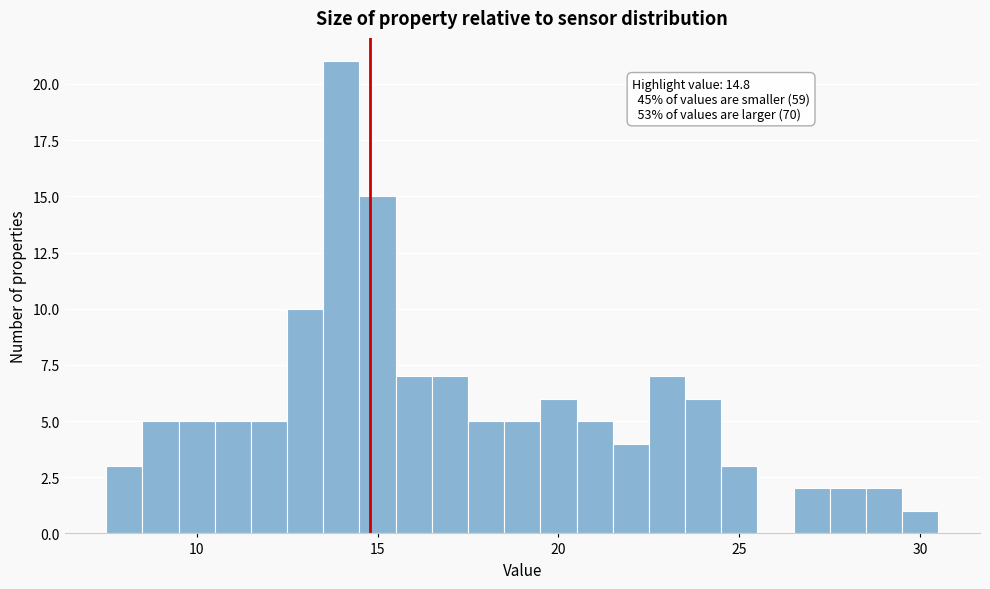

Read against the x-axis, roughly where is the centre of the tallest bar?

14.0